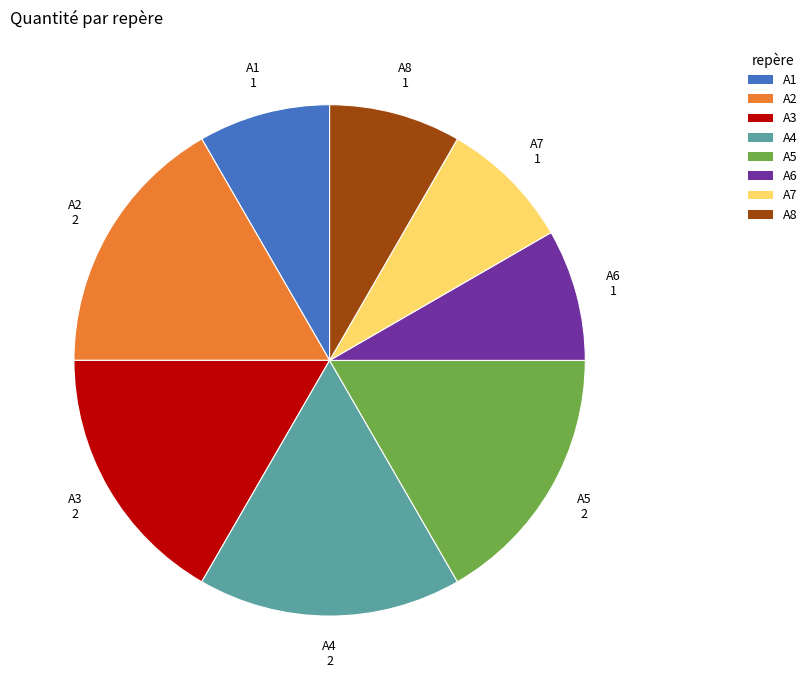

Combined, do A2 and A3 account for over 50%?

No